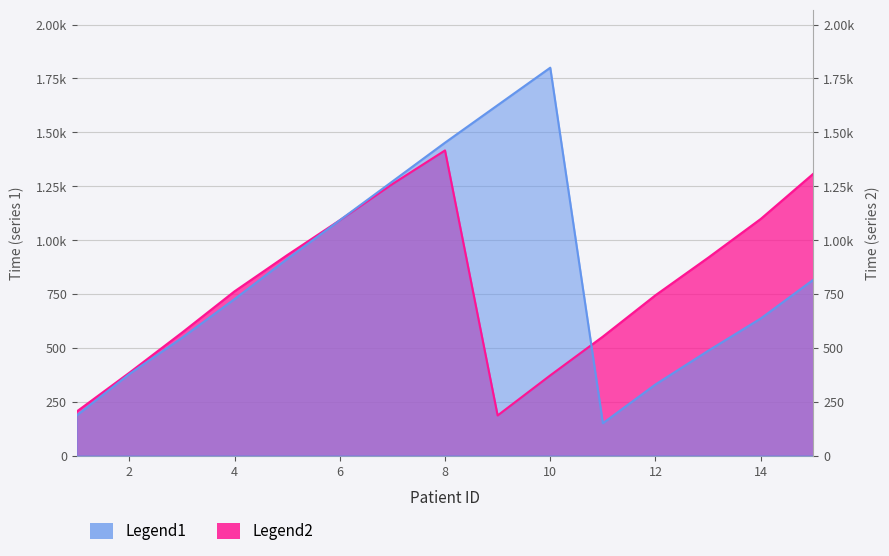

Which series ends up on top after the final intersection of Legend2 and Legend1?

Legend2